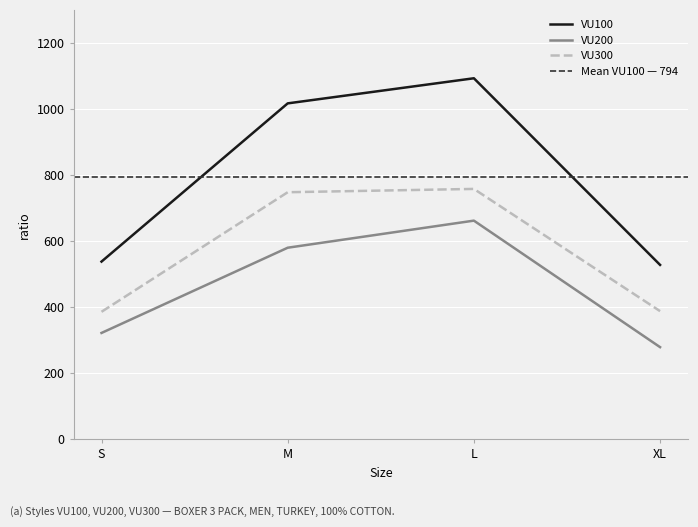

What position from the right is L?

2